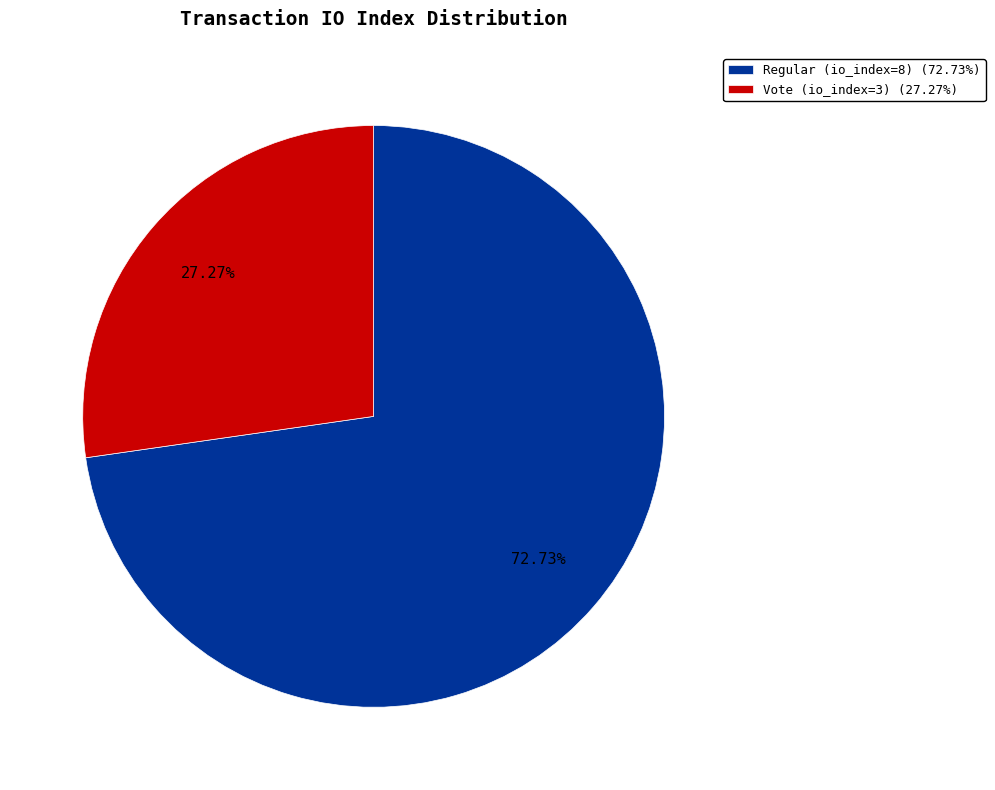

To the nearest percent, what percentage of the pie is Vote (io_index=3)?

27%